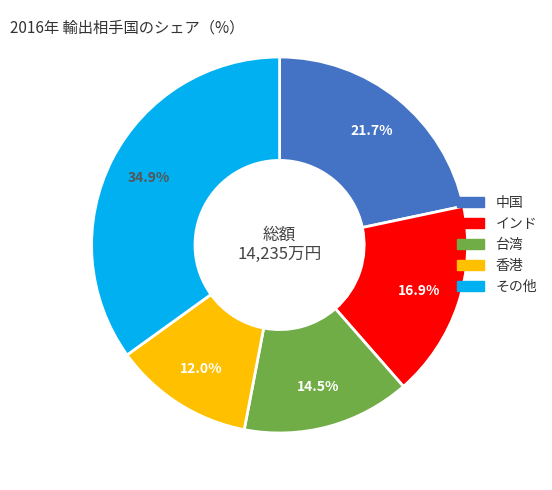

Which category has the smallest portion of the pie?

香港